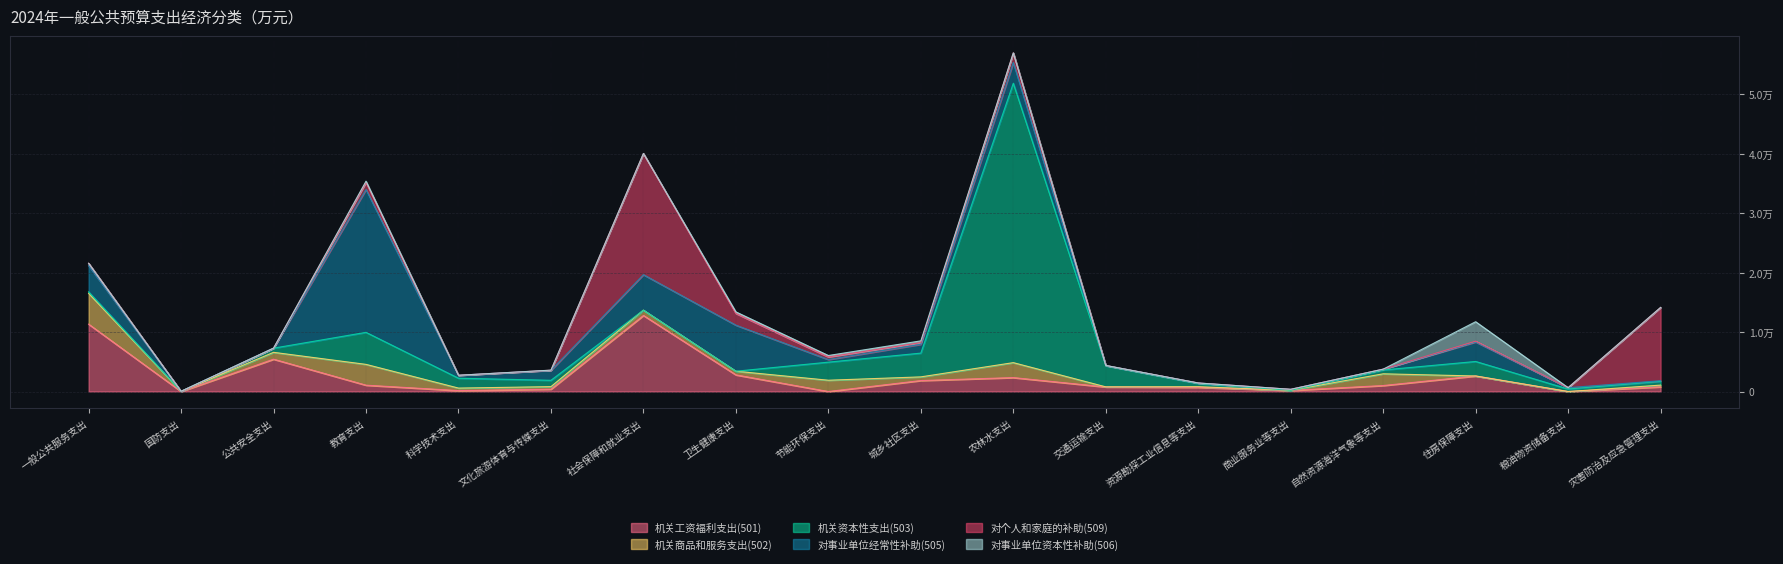

Which label corresponds to the largest value in the chart?

农林水支出